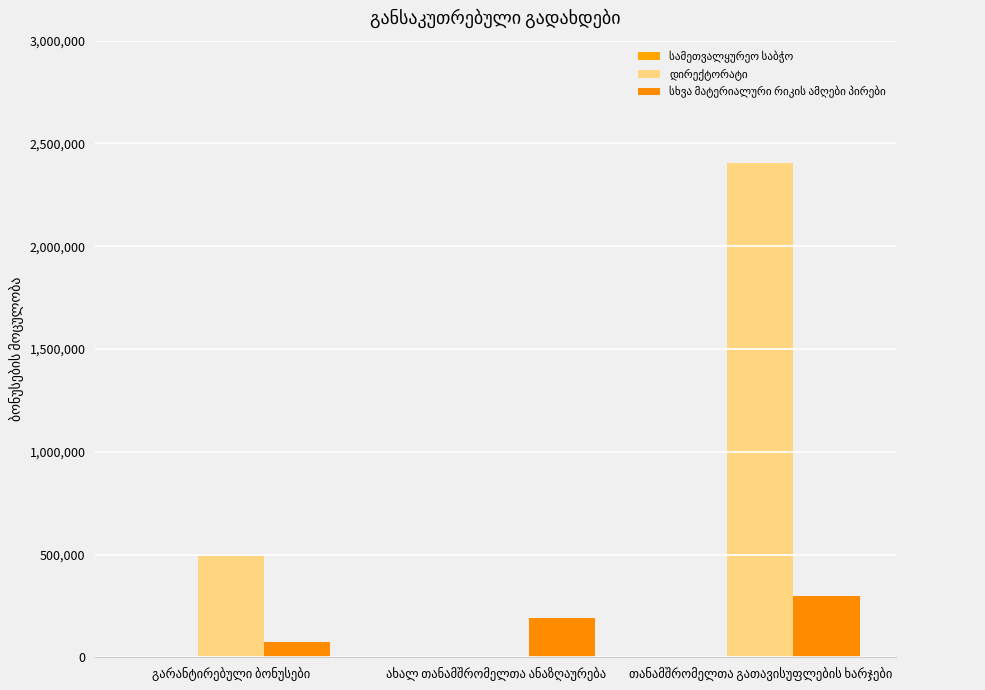

What is the difference between the maximum and minimum values in the სხვა მატერიალური რიკის ამღები პირები series?

222082